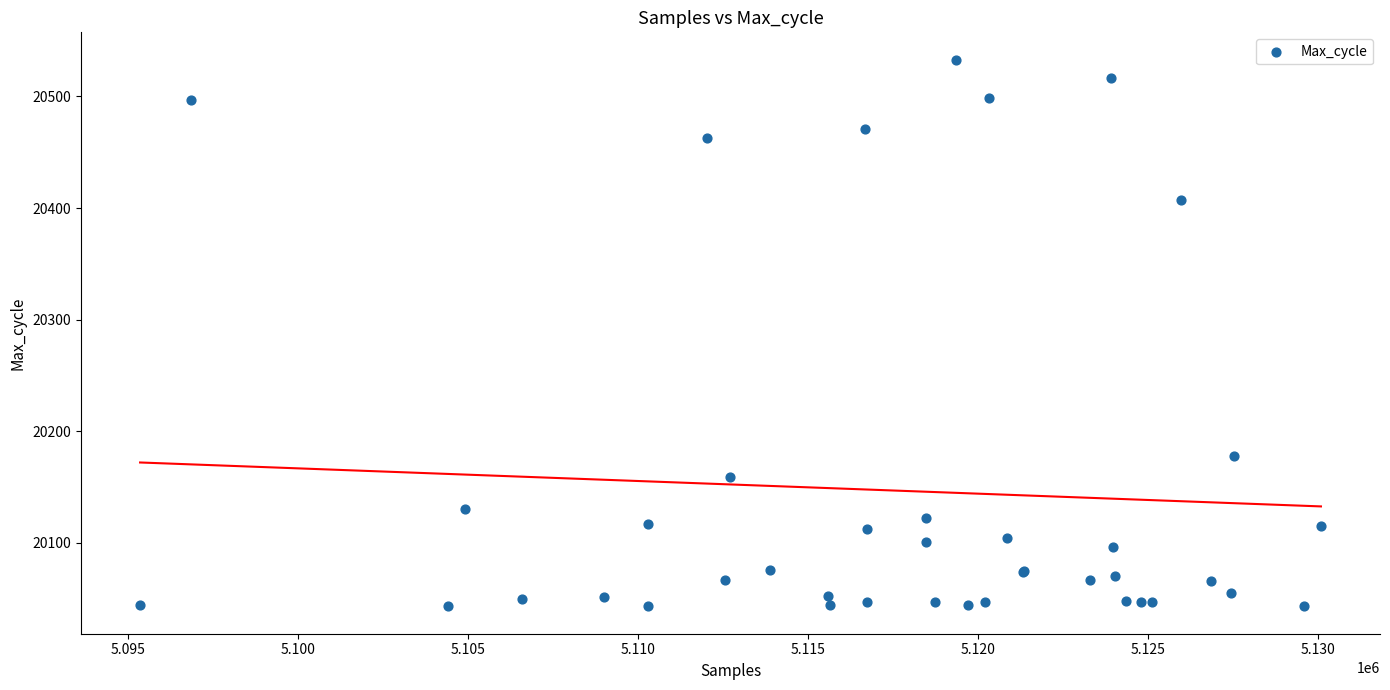

What Y value in the scatter plot is closest to 20288?

20178